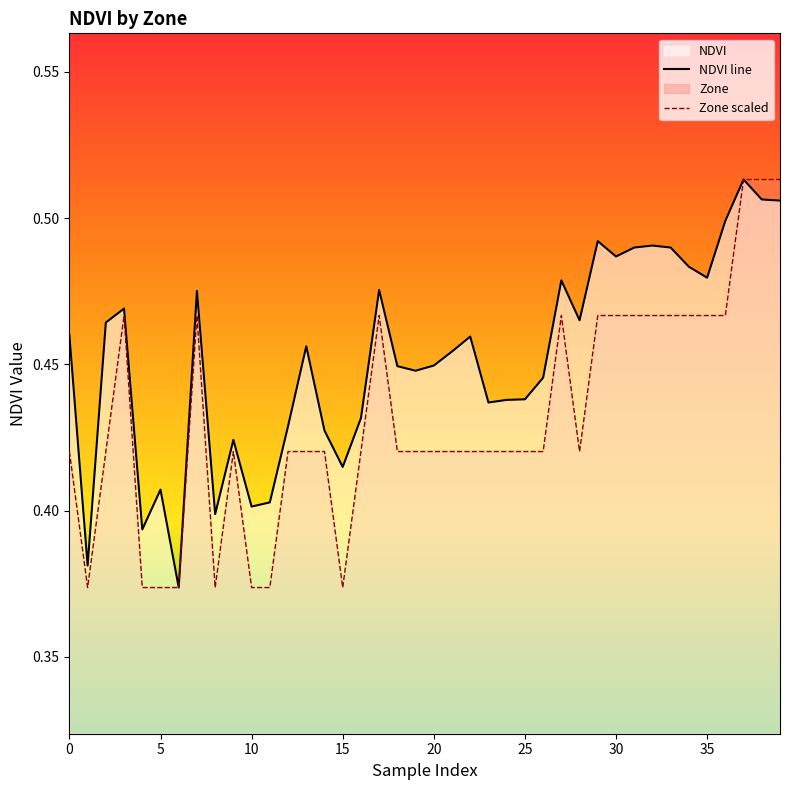

At how many categories does at least one series exceed 0?

40